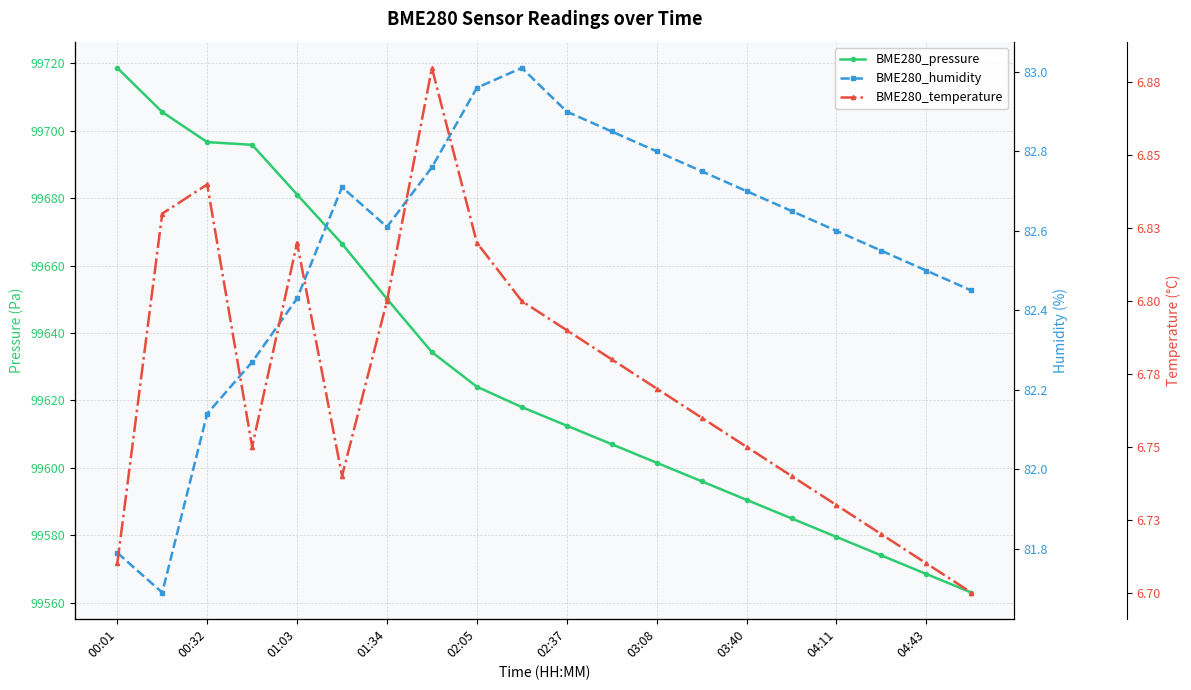

What is the total value across all series at 19?

99652.1